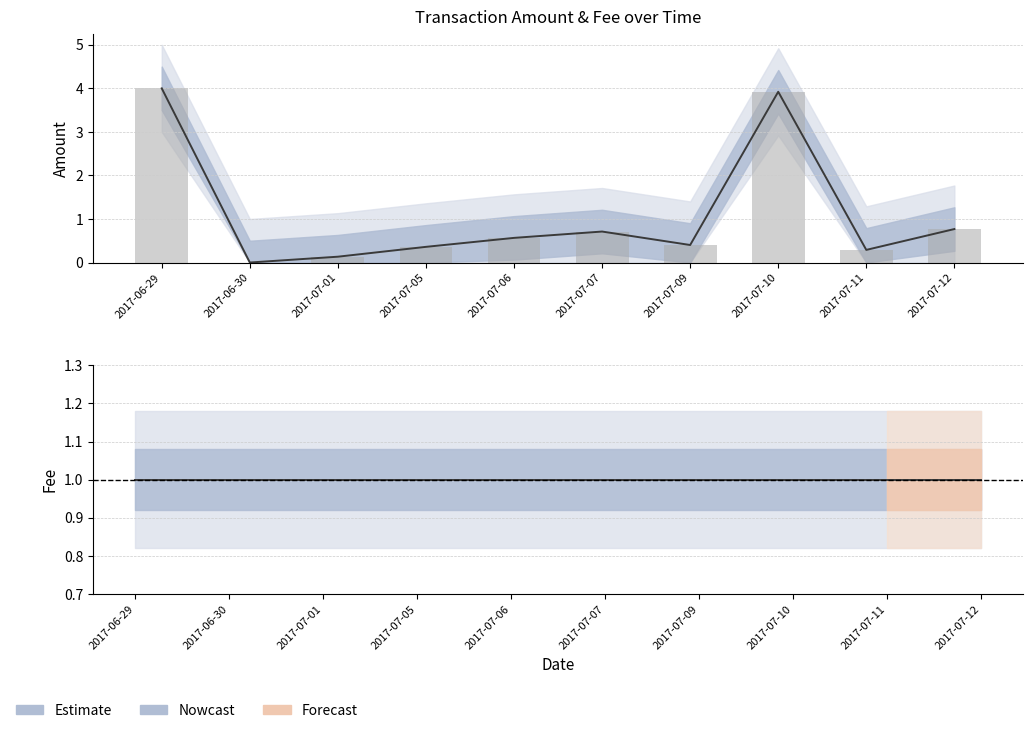

What position from the left is 2017-07-09?

7